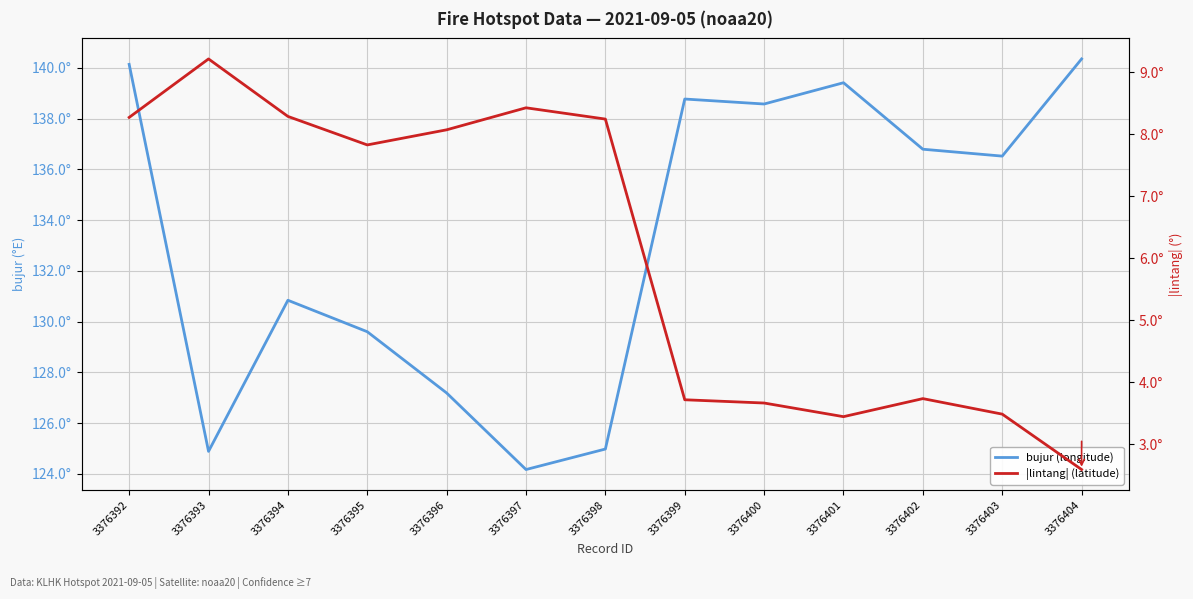

Where is the first local maximum for |lintang| (latitude)?

3376393